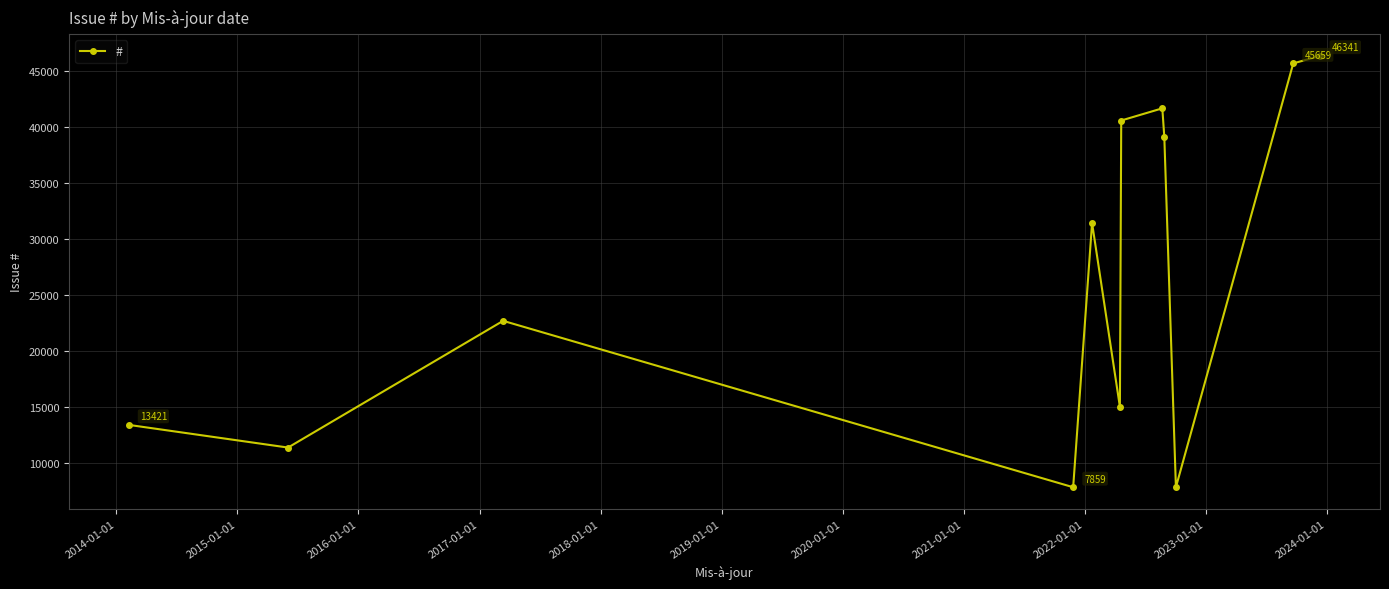

What is the value of the 7th point from the left?

40567